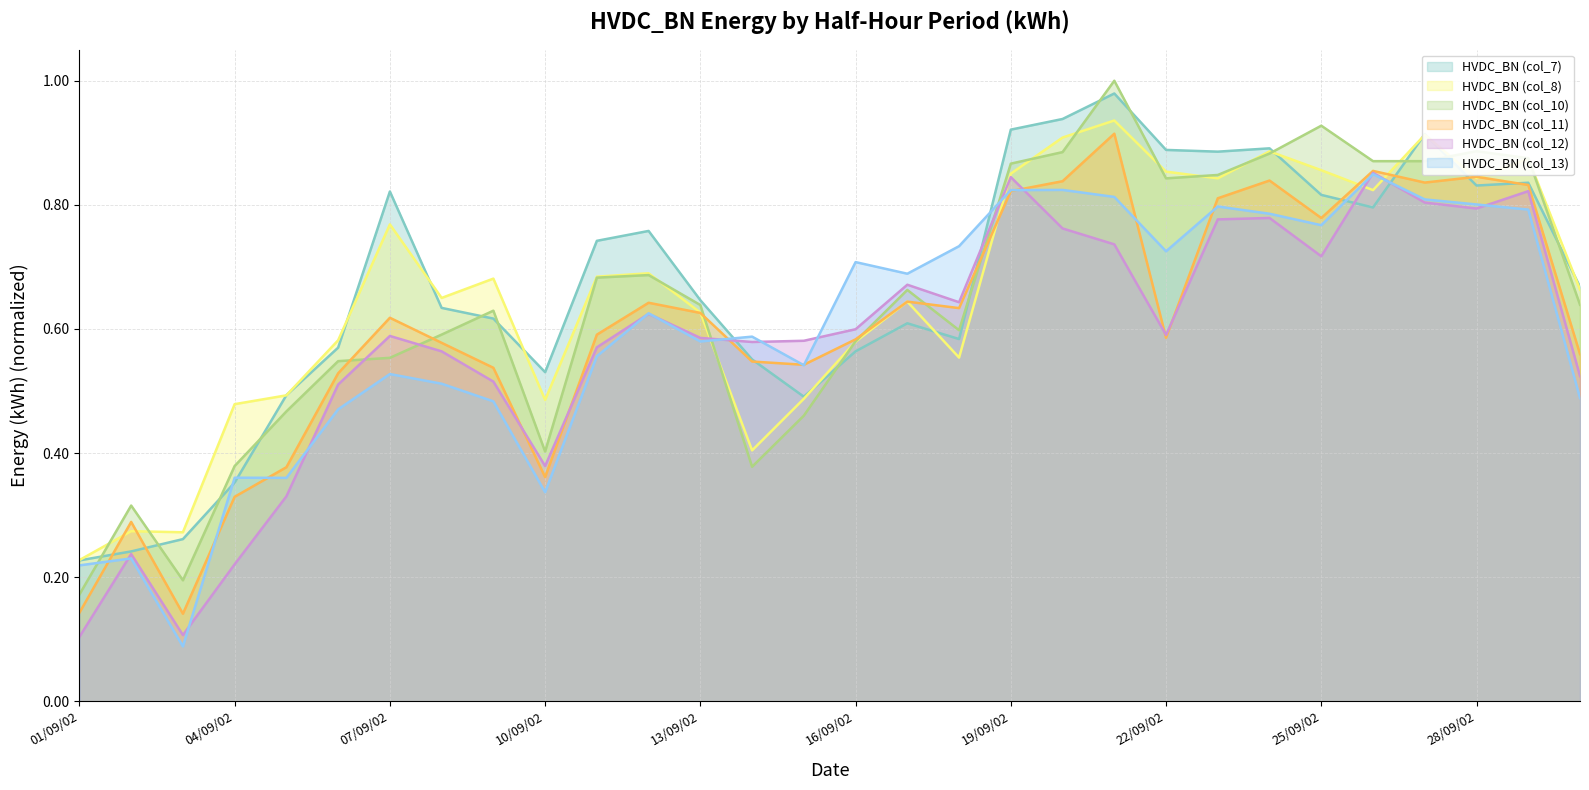

True or false: HVDC_BN (col_11) has more than 0 interior local peaks.

True